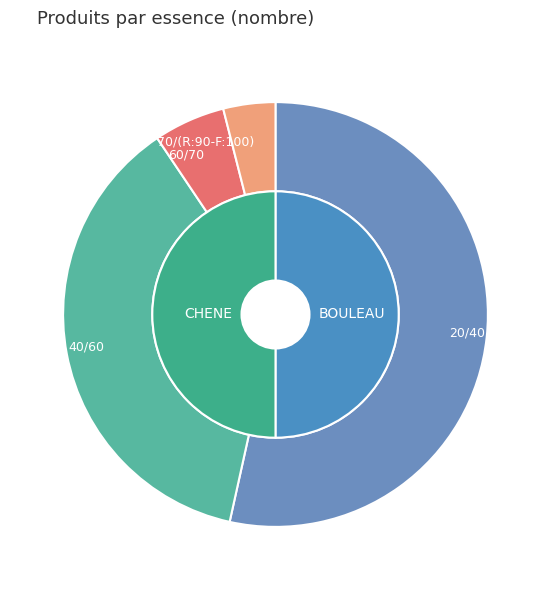

Is 60/70 the majority of the pie?

No